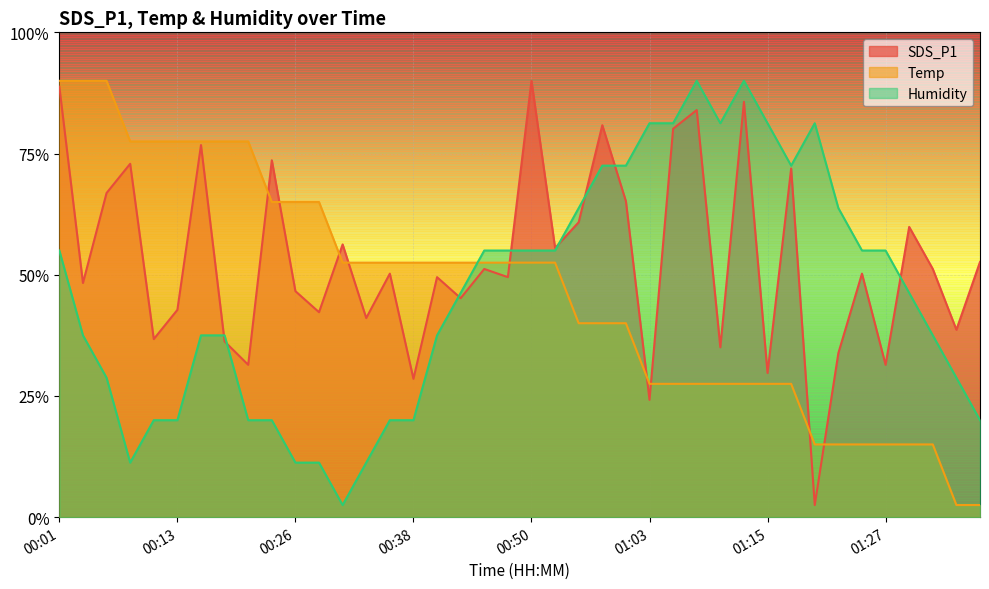

What is the lowest value of the SDS_P1 series?

2.0